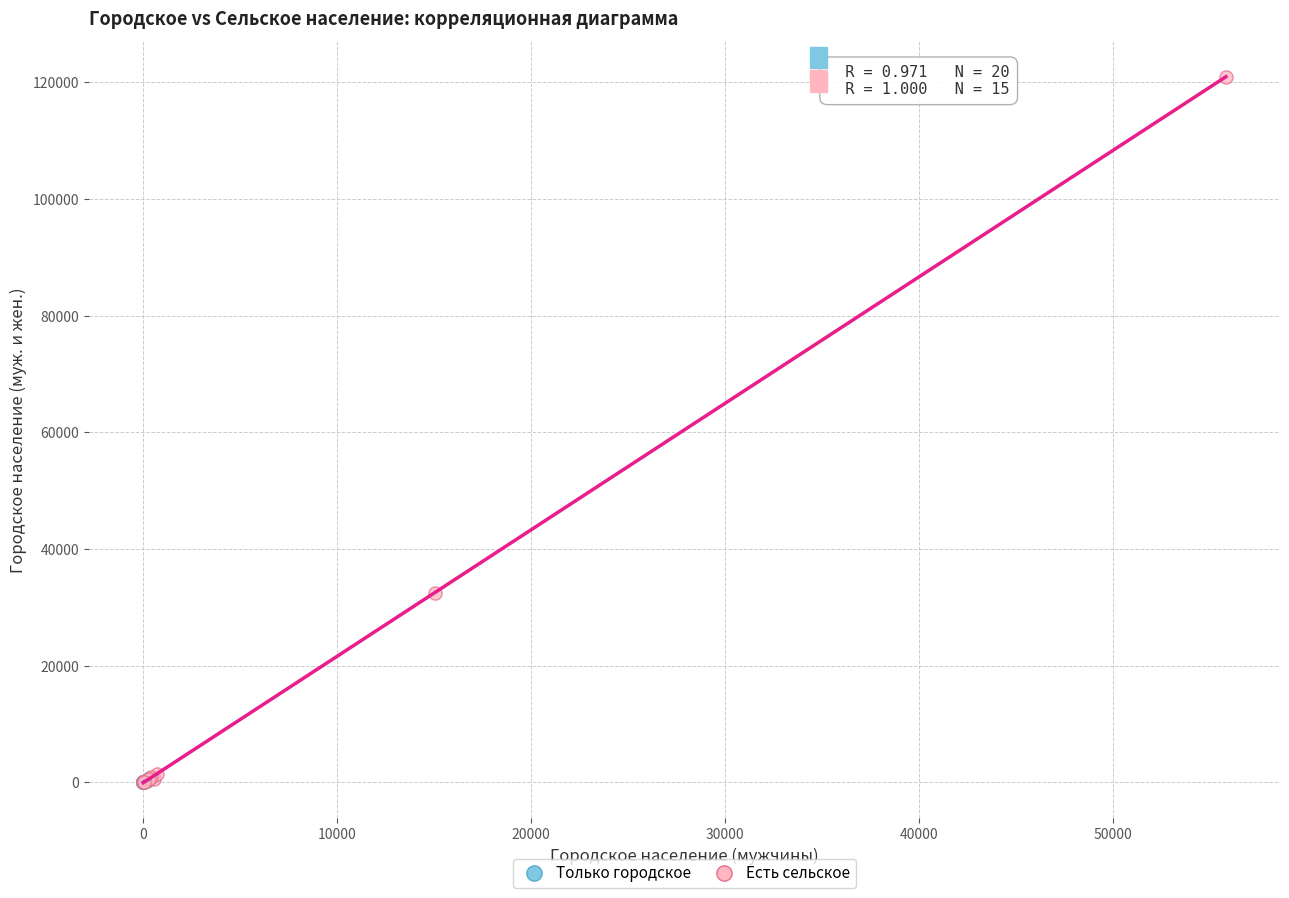

Which series has the widest spread of Y values?

Есть сельское